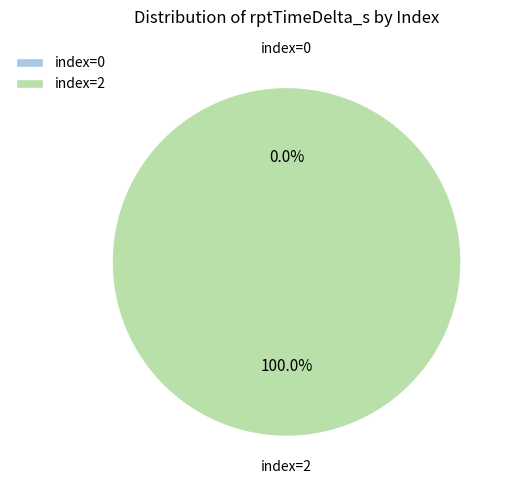

The 2 slice represents 99% of the pie. True or false?

False